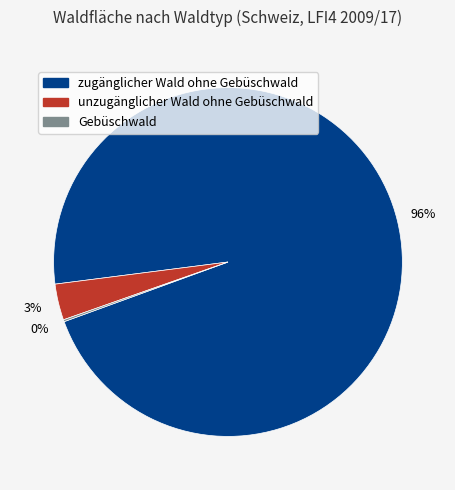

Is there a majority slice in this chart?

Yes